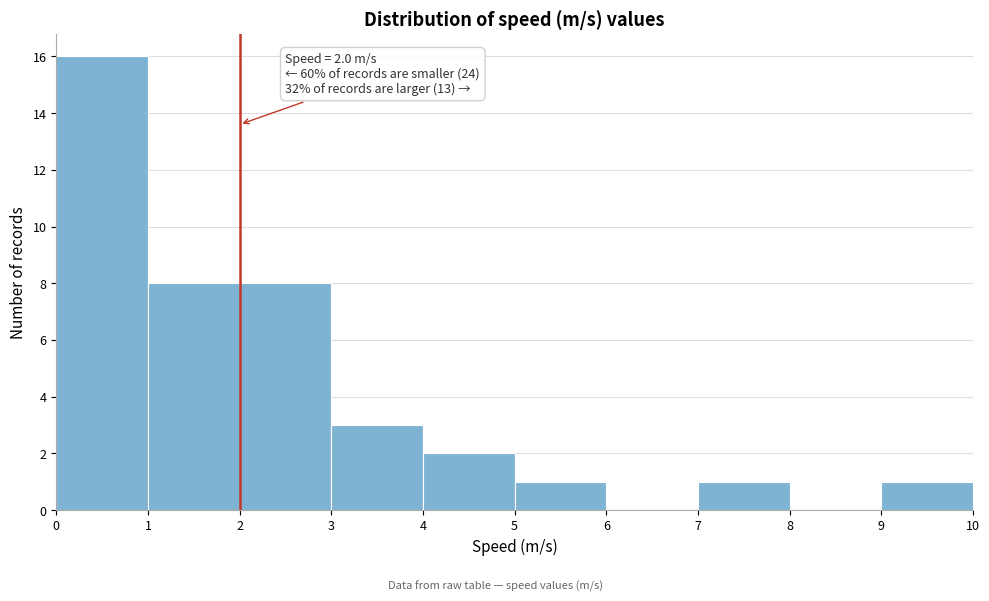

Over which range of the x-axis is the bar tallest?

0 to 1